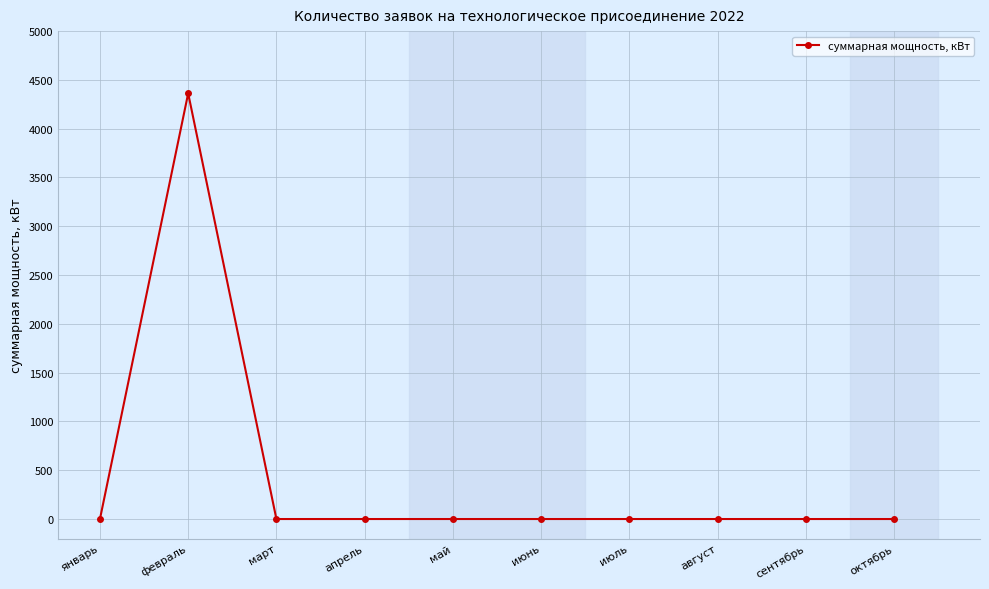

Read the value at февраль.

4362.3